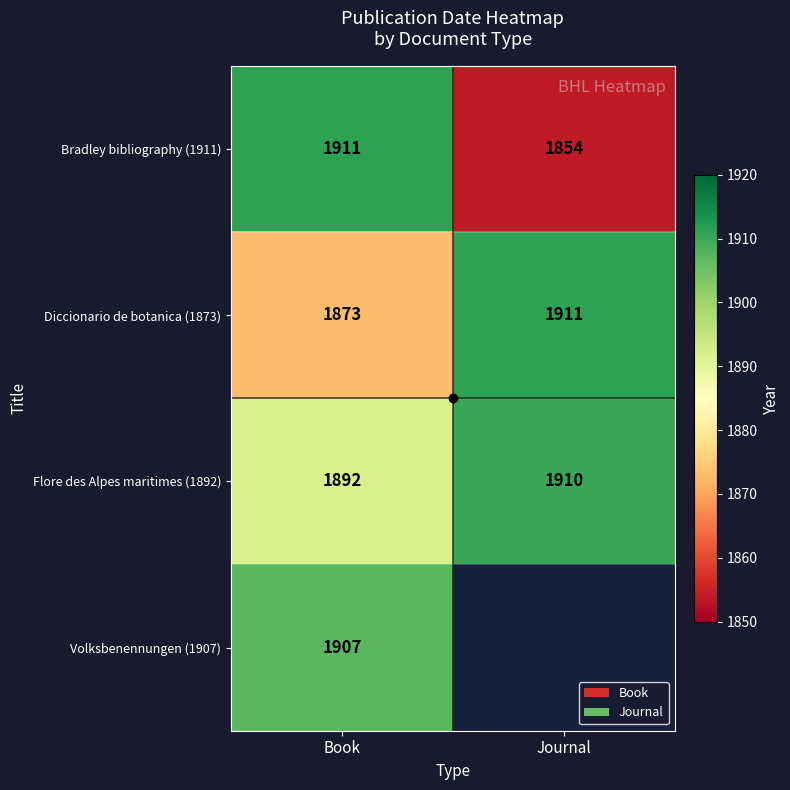

Is the value of Diccionario de botanica (1873) at Book greater than the value of Bradley bibliography (1911) at Book?

No